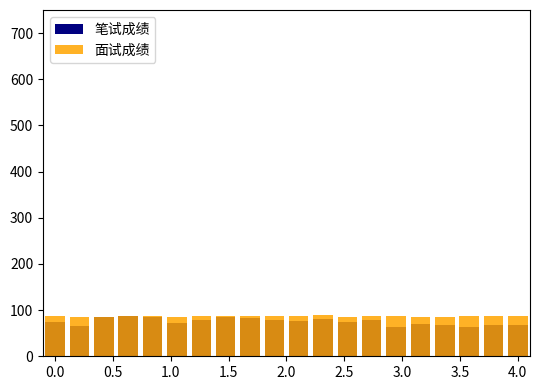

What is the spread (max minus min) of values at 0.0?

13.1